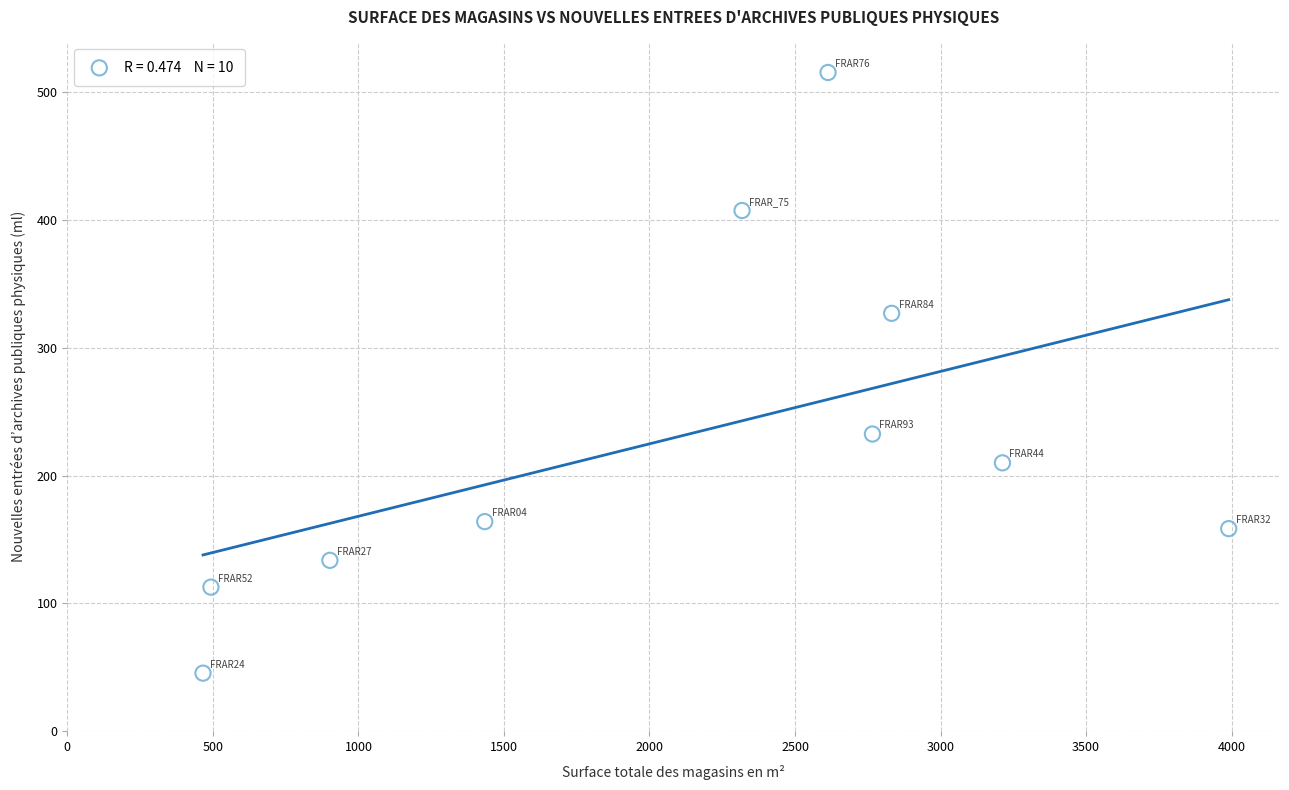

What is the range of Y values (max minus min)?

470.1